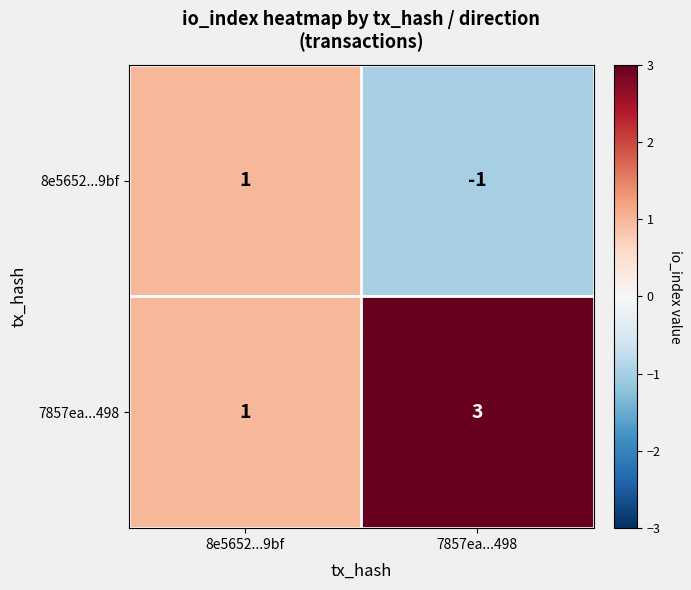

Which series has the largest total across all categories?

7857ea...498